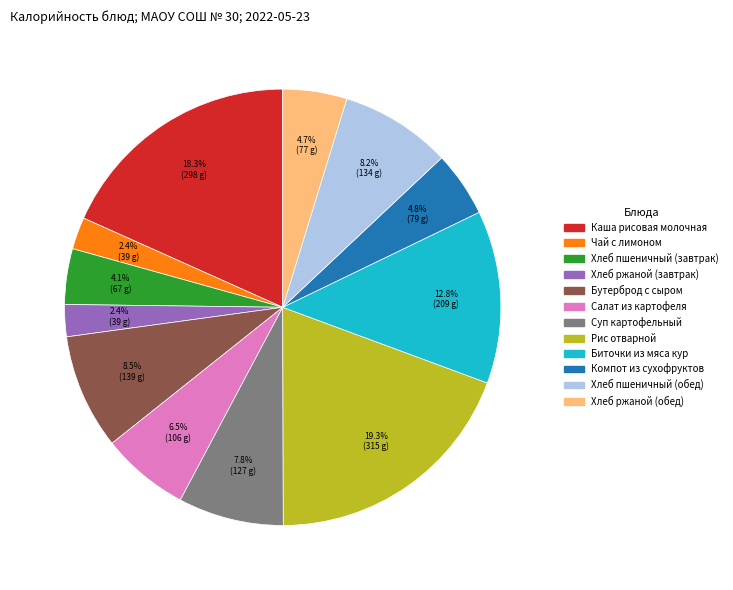

Approximately how many times larger is the value at Хлеб ржаной (завтрак) compared to Компот из сухофруктов?

0.5